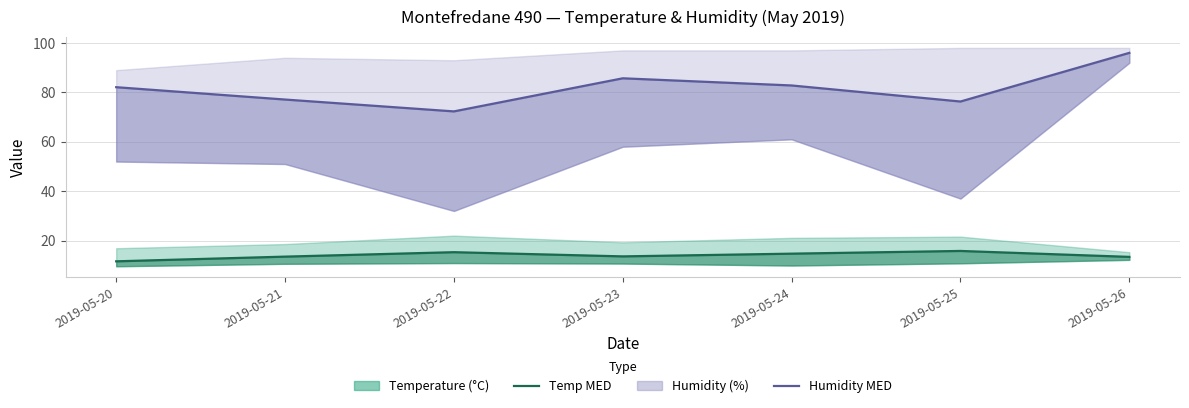

Which label corresponds to the largest value in the chart?

2019-05-26